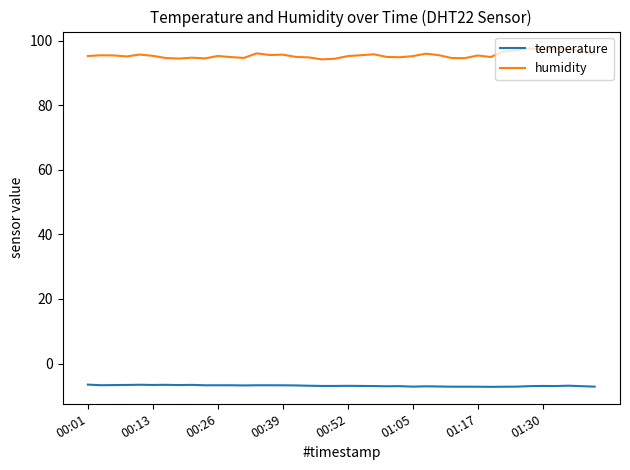

What is the highest value of the humidity series?

97.5